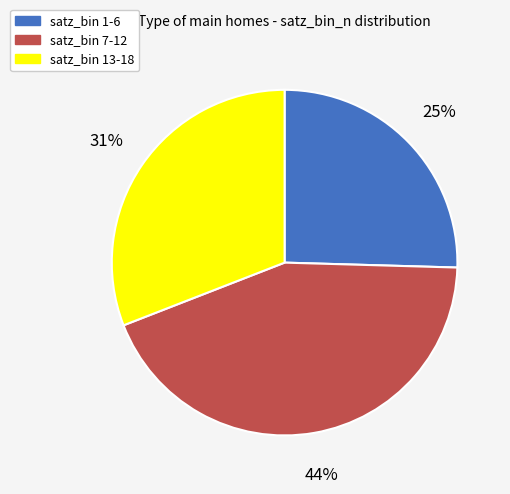

Is there a majority slice in this chart?

No